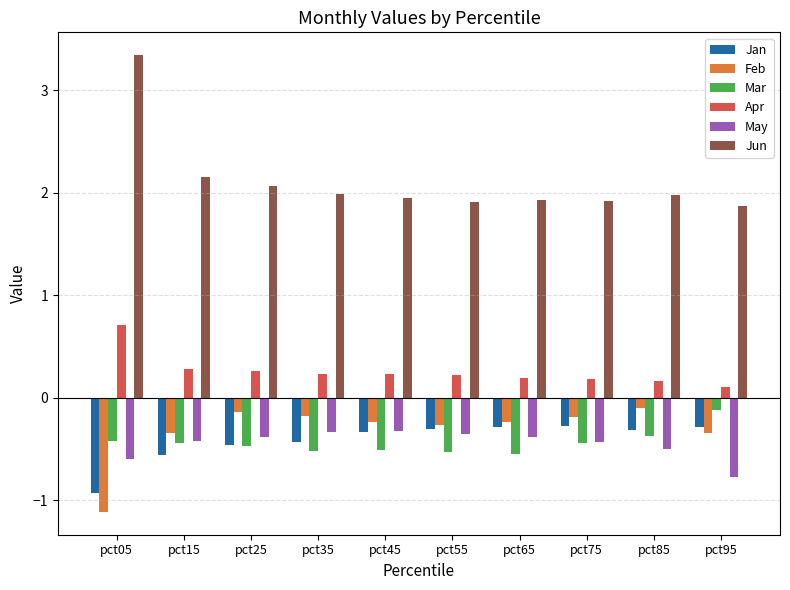

Is the value of May at pct45 greater than the value of Mar at pct15?

Yes